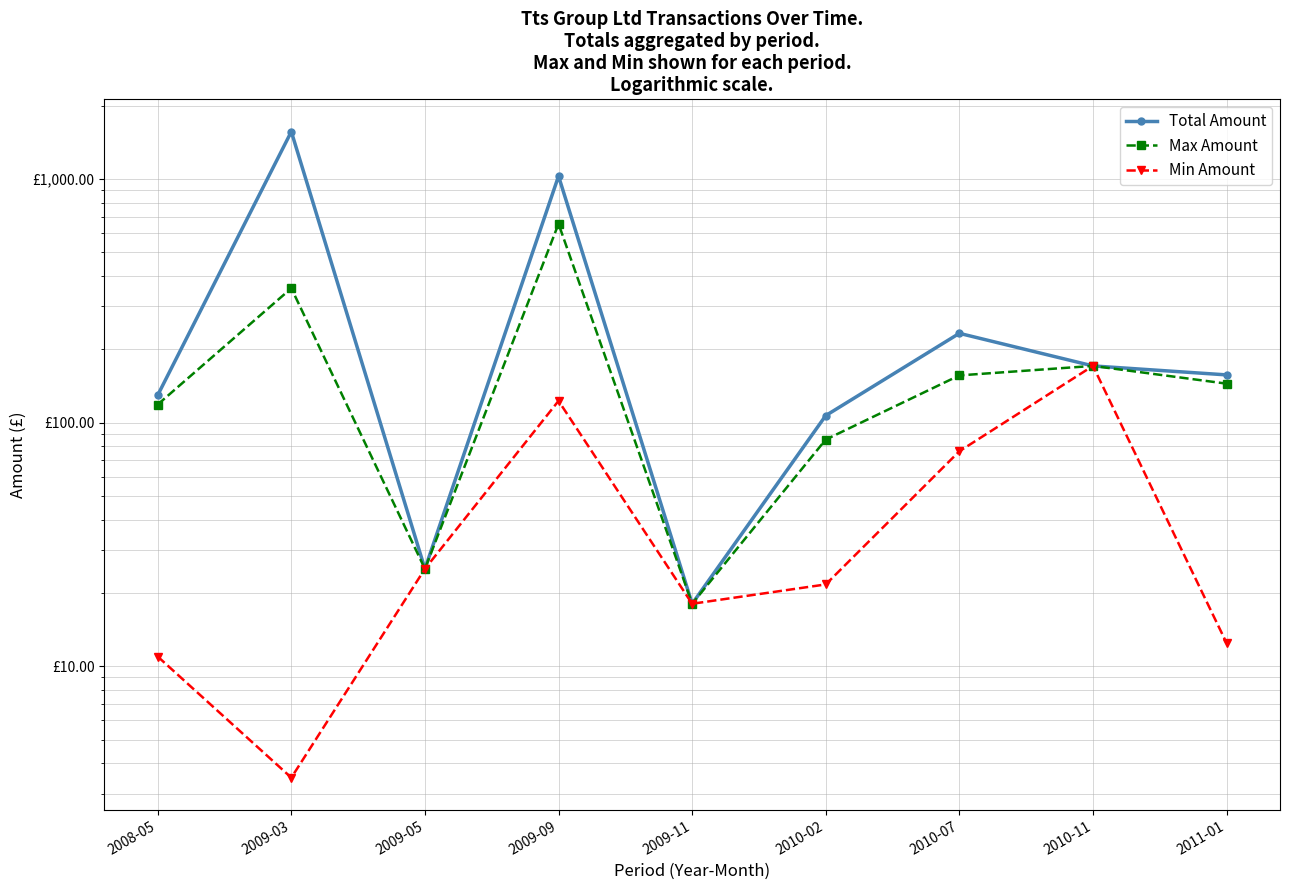

At which label is Max Amount closest to 336?

2009-03